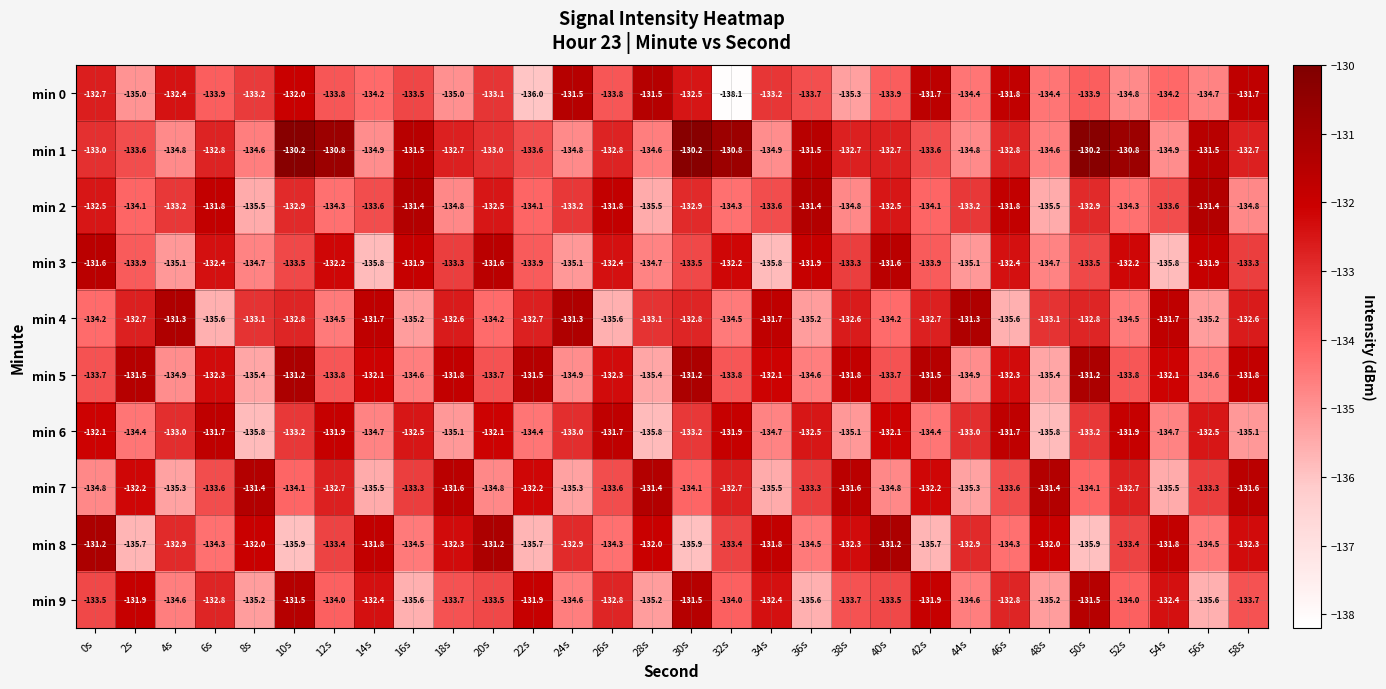

What is the sum of the min 2 values at 56s and 34s?

-265.0